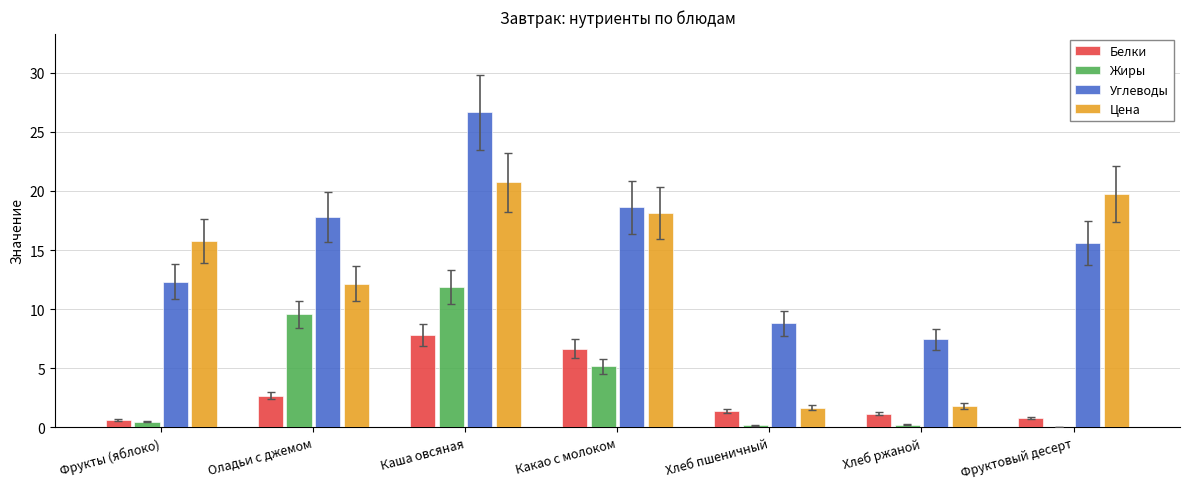

True or false: Жиры has a value of 0.2 at Хлеб ржаной.

True